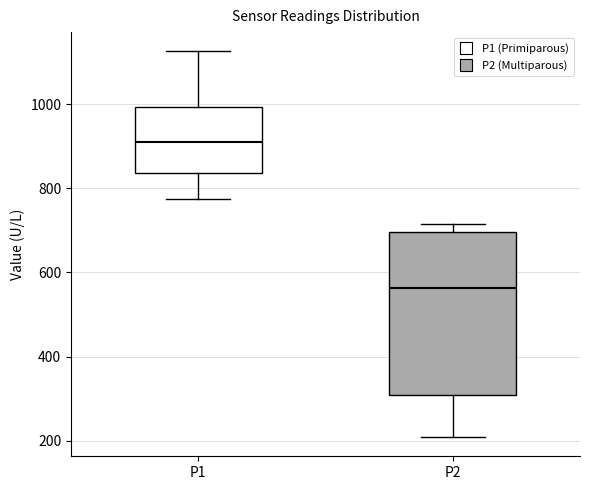

Which box has the highest median line?

P1